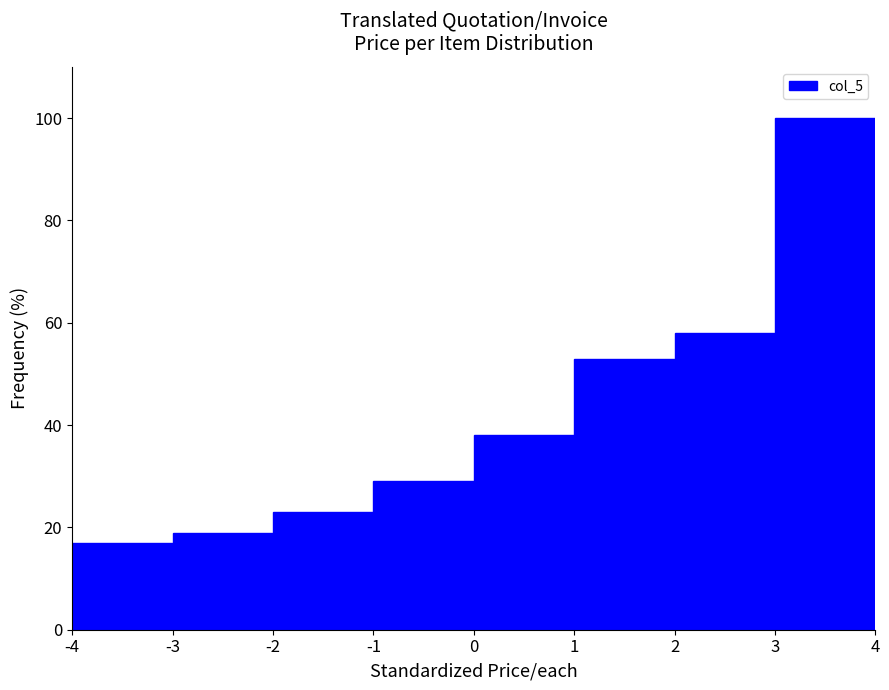

What is the height of the bar covering 3 to 4 on the x-axis? The values are not printed on the chart, so give them approximately, as read against the axis.

100